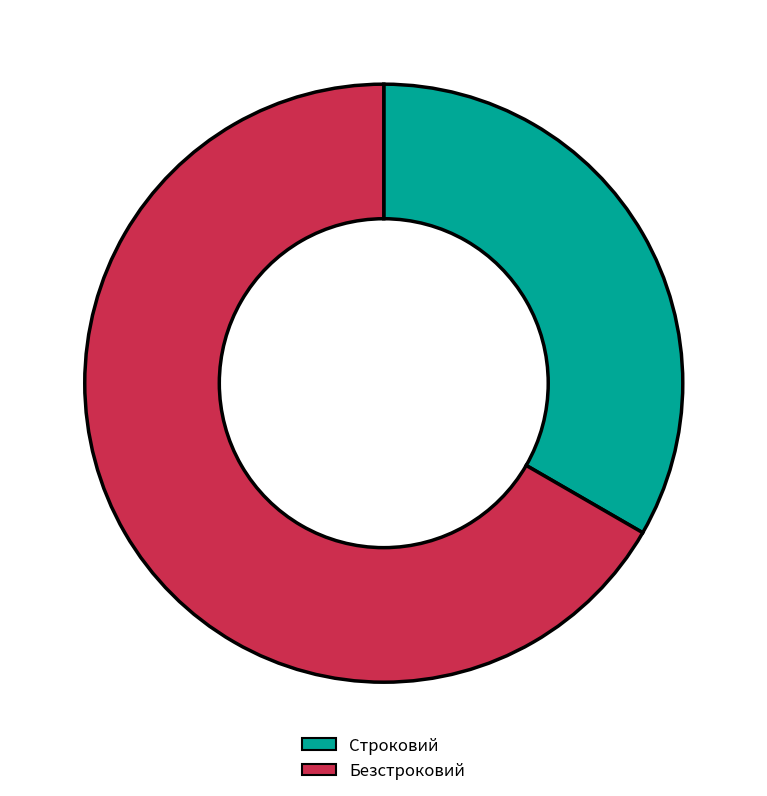

How many slices are in this pie chart?

2